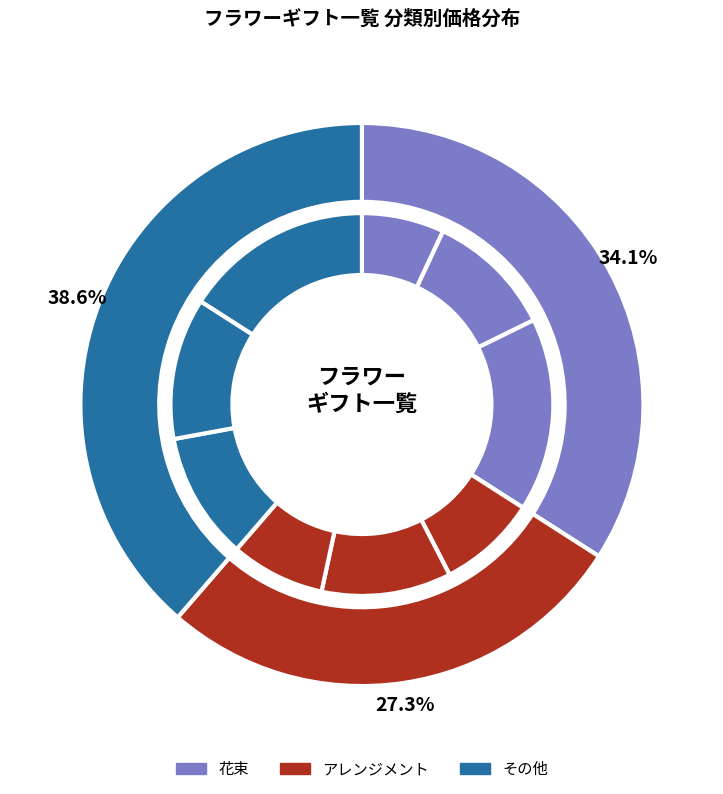

Count the number of slices in the pie.

3